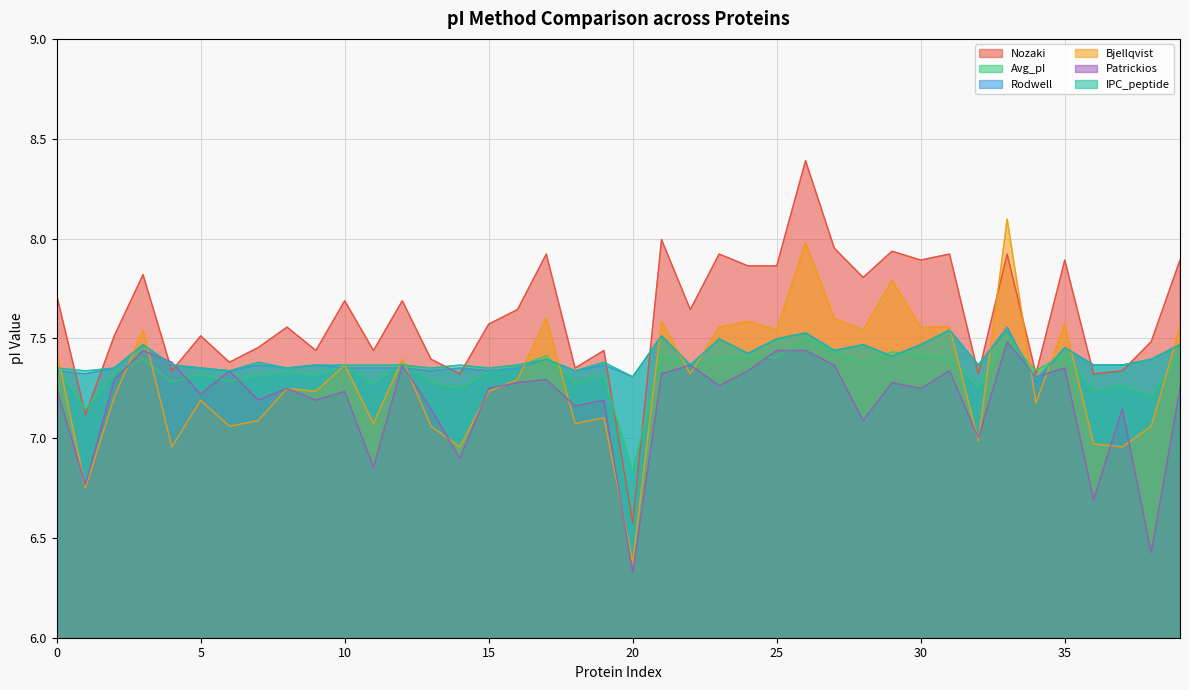

Reading left to right, what are all the values shown in this chart?

Nozaki: 7.7	7.1	7.5	7.8	7.3	7.5	7.4	7.5	7.6	7.4	7.7	7.4	7.7	7.4	7.3	7.6	7.6	7.9	7.4	7.4	6.6	8.0	7.6	7.9	7.9	7.9	8.4	8.0	7.8	7.9	7.9	7.9	7.3	7.9	7.3	7.9	7.3	7.3	7.5	7.9
Avg_pI: 7.4	7.1	7.3	7.4	7.3	7.3	7.3	7.3	7.3	7.3	7.4	7.3	7.4	7.3	7.2	7.3	7.4	7.4	7.3	7.3	6.8	7.4	7.4	7.4	7.4	7.4	7.5	7.4	7.4	7.4	7.4	7.4	7.3	7.5	7.3	7.4	7.2	7.3	7.2	7.4
Rodwell: 7.3	7.3	7.4	7.5	7.4	7.4	7.3	7.4	7.4	7.4	7.4	7.4	7.4	7.3	7.4	7.3	7.4	7.4	7.3	7.4	7.3	7.5	7.4	7.5	7.4	7.5	7.5	7.4	7.5	7.4	7.5	7.5	7.4	7.6	7.3	7.5	7.4	7.4	7.4	7.5
Bjellqvist: 7.4	6.8	7.2	7.5	7.0	7.2	7.1	7.1	7.2	7.2	7.4	7.1	7.4	7.1	7.0	7.2	7.3	7.6	7.1	7.1	6.4	7.6	7.3	7.6	7.6	7.5	8.0	7.6	7.5	7.8	7.6	7.6	7.0	8.1	7.2	7.6	7.0	7.0	7.1	7.6
Patrickios: 7.2	6.8	7.3	7.4	7.4	7.2	7.3	7.2	7.2	7.2	7.2	6.9	7.4	7.1	6.9	7.2	7.3	7.3	7.2	7.2	6.3	7.3	7.4	7.3	7.3	7.4	7.4	7.4	7.1	7.3	7.2	7.3	7.0	7.5	7.3	7.4	6.7	7.1	6.4	7.2
IPC_peptide: 7.4	7.3	7.4	7.5	7.4	7.4	7.3	7.4	7.4	7.4	7.4	7.4	7.4	7.4	7.4	7.4	7.4	7.4	7.3	7.4	7.3	7.5	7.4	7.5	7.4	7.5	7.5	7.4	7.5	7.4	7.5	7.5	7.4	7.5	7.3	7.5	7.4	7.4	7.4	7.5